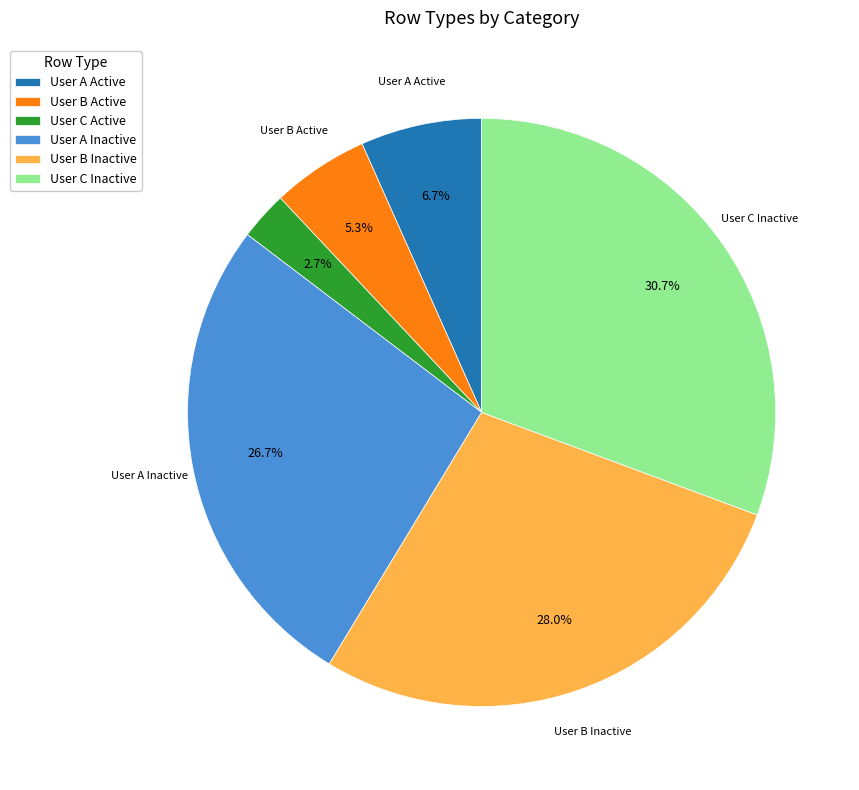

Is User C Active the majority of the pie?

No